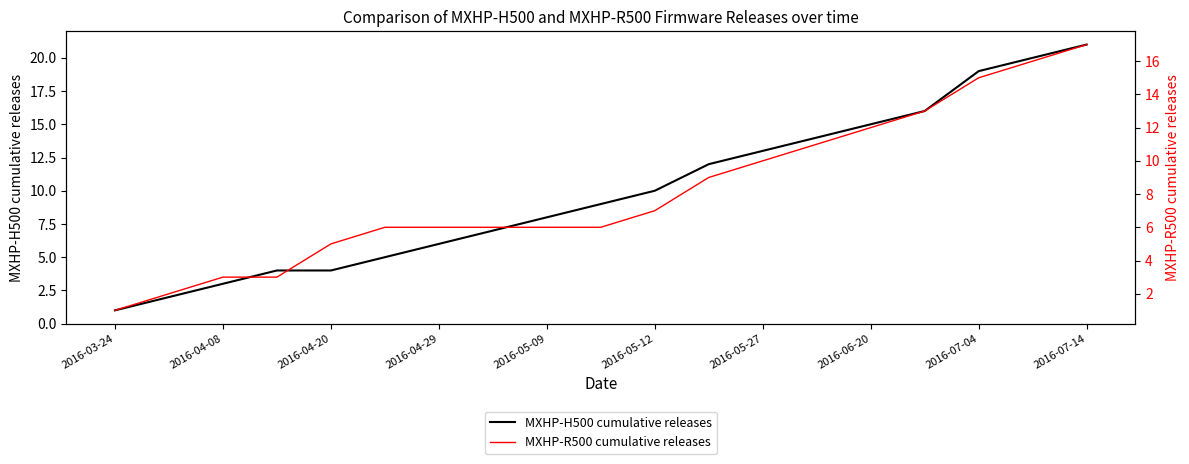

What is the highest value of the MXHP-H500 cumulative releases series?

21